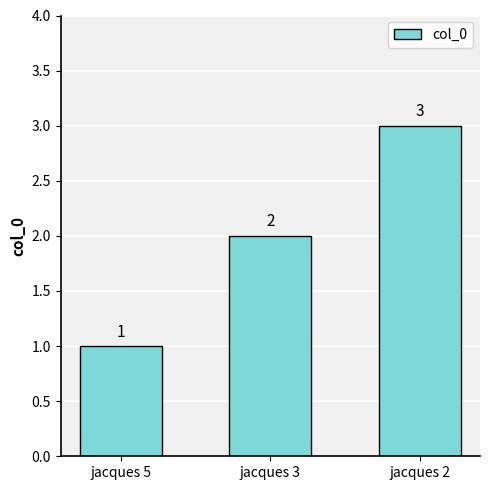

How many values are between 1 and 3?

3